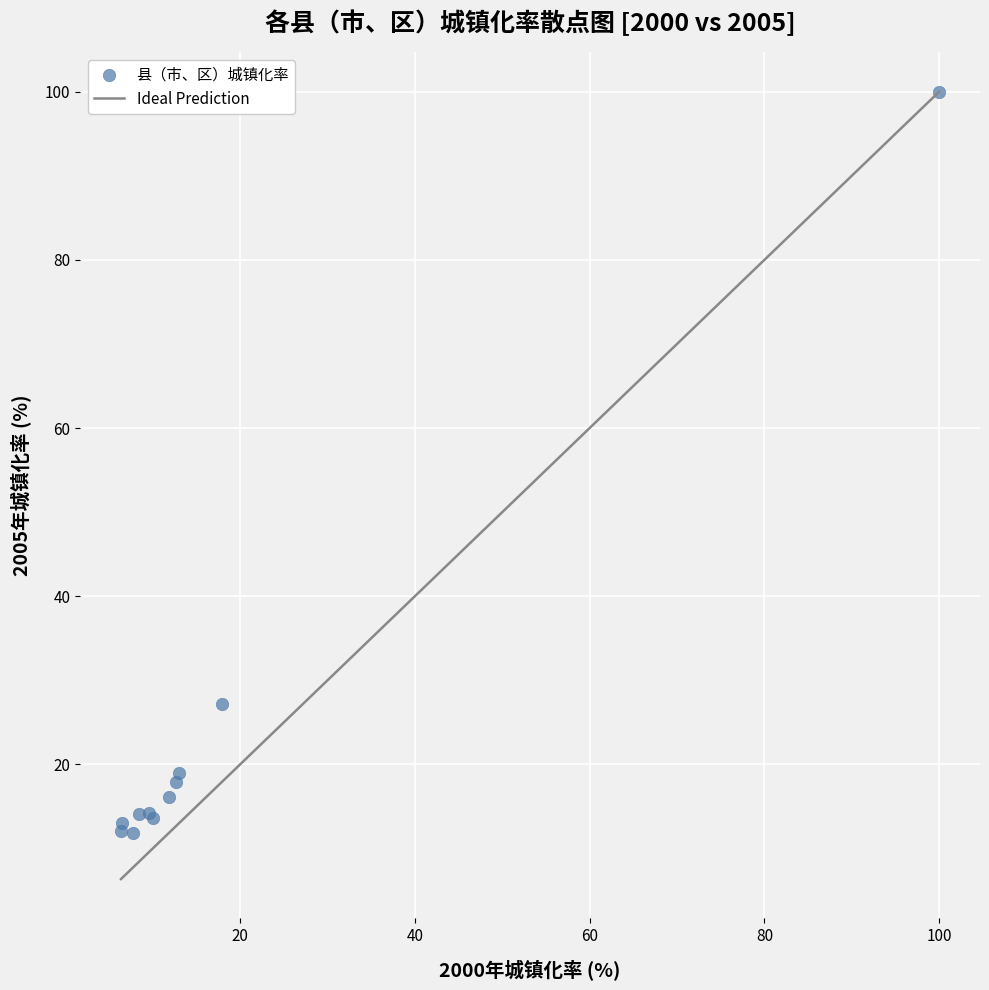

What Y value in the scatter plot is closest to 55?

27.1